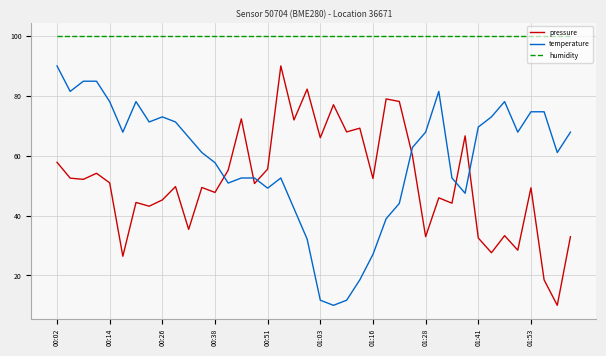

True or false: humidity and temperature cross at least once.

False